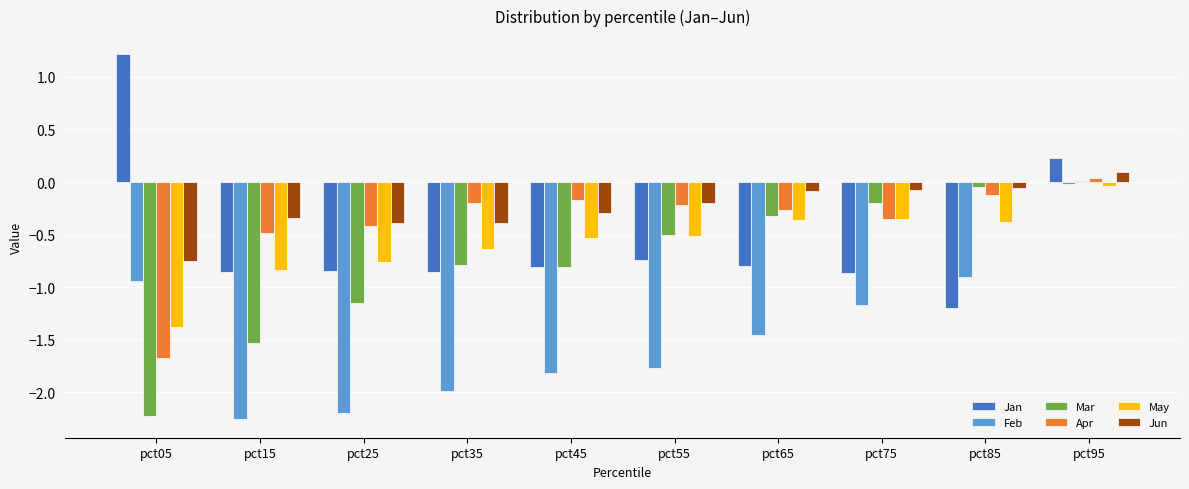

Read the Apr value at pct05.

-1.7